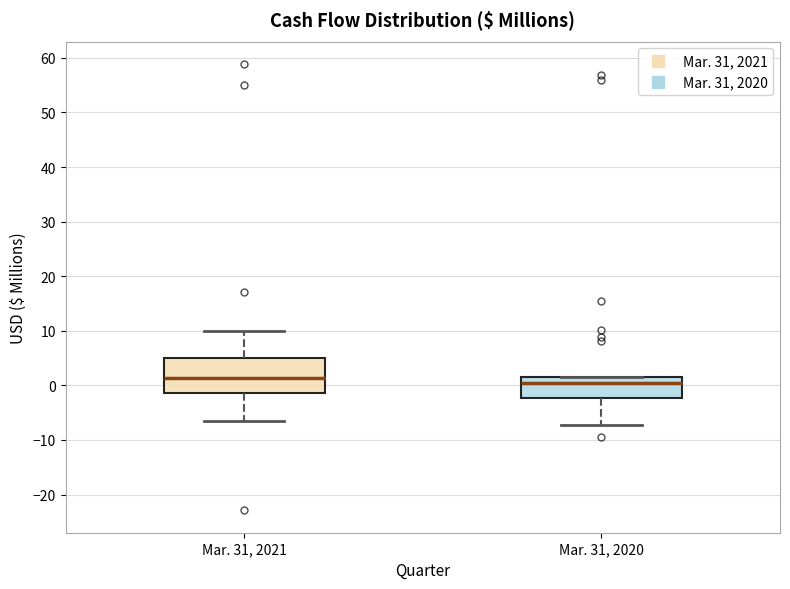

Reading left to right, read every box against the y-axis: the position of its median line, the range the box covers, and the ends of its whiskers. The values are not printed on the chart, so give them approximately, as read against the axis.

Mar. 31, 2021: median 1, box -1 to 5, whiskers -7 to 10
Mar. 31, 2020: median 0, box -2 to 1, whiskers -7 to 2